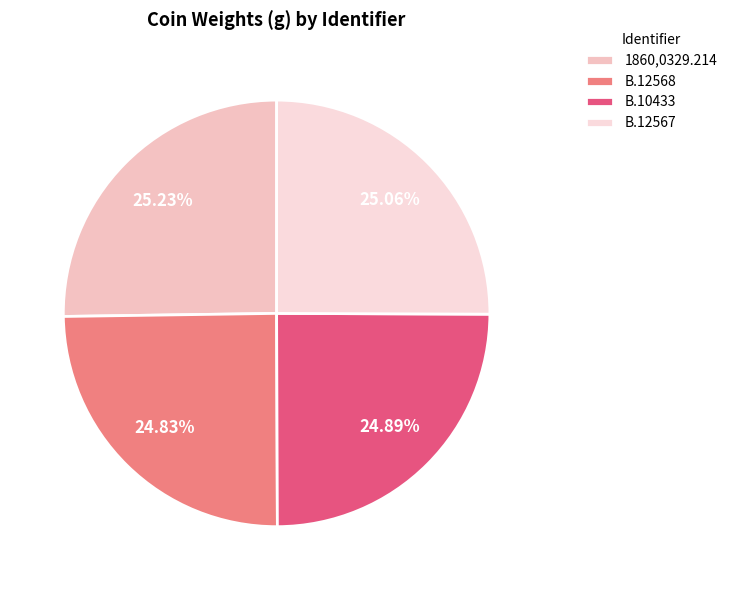

How many slices are in this pie chart?

4